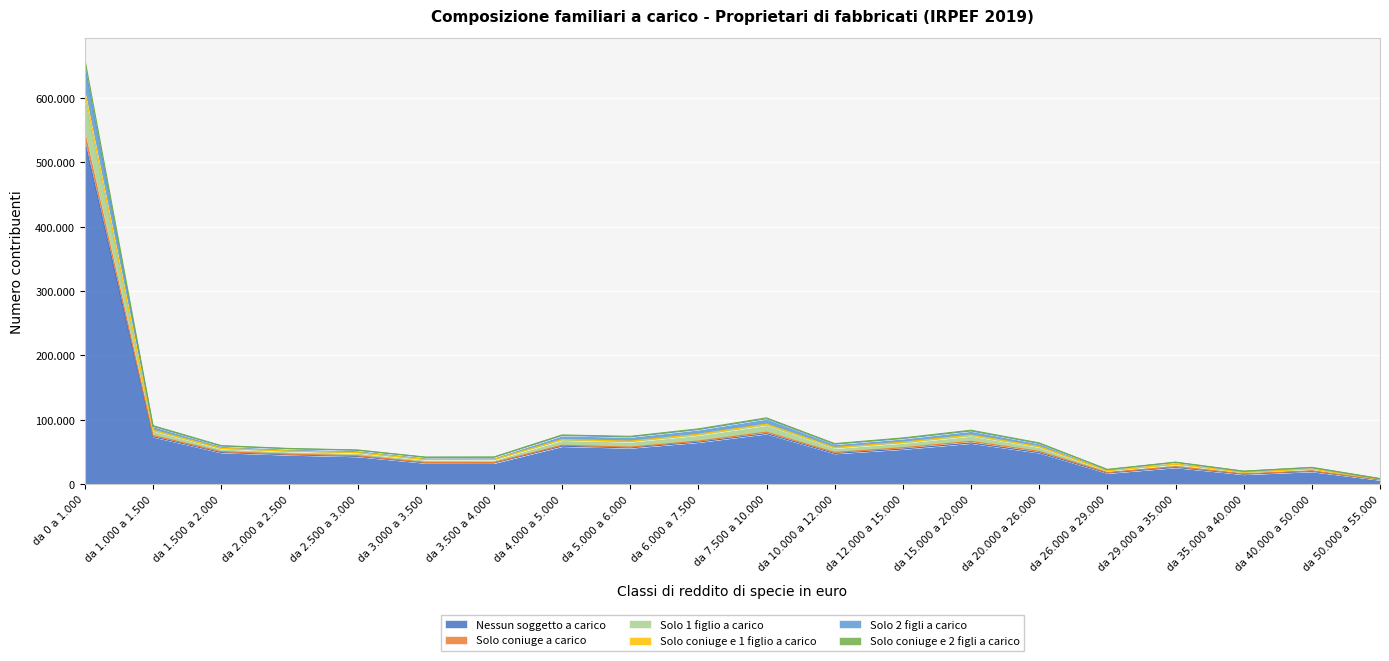

Does the chart display data point markers on the line(s)?

No